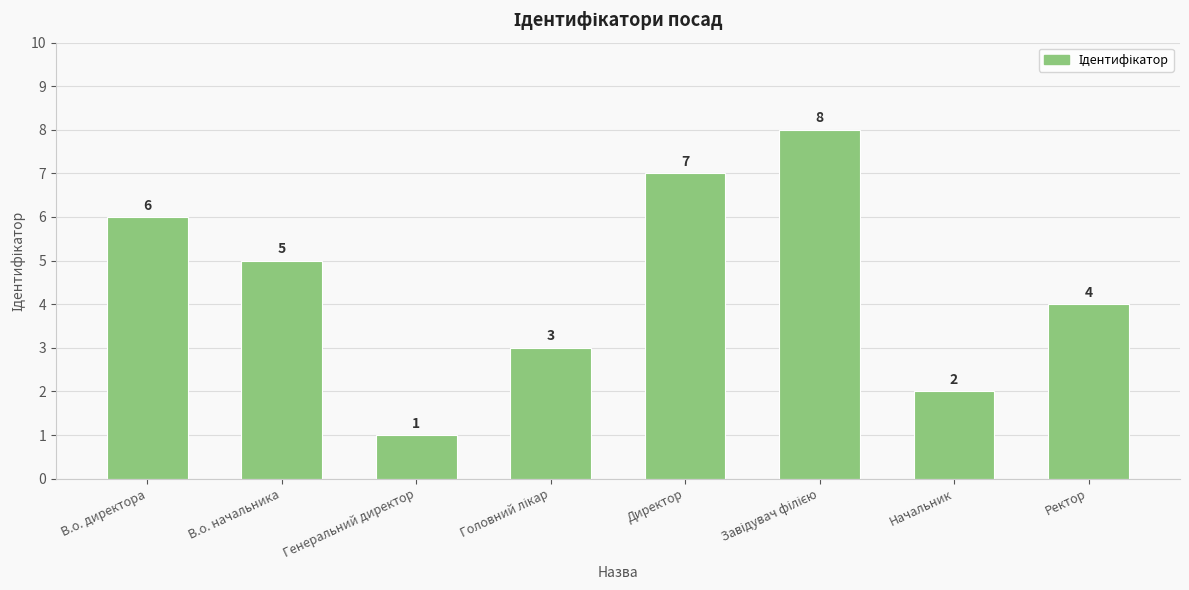

What is the label of the 1st bar from the right?

Ректор